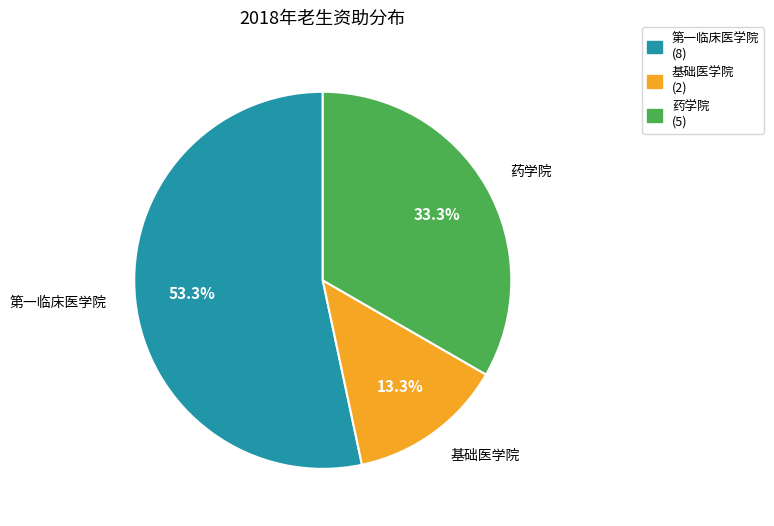

How many slices are in this pie chart?

3